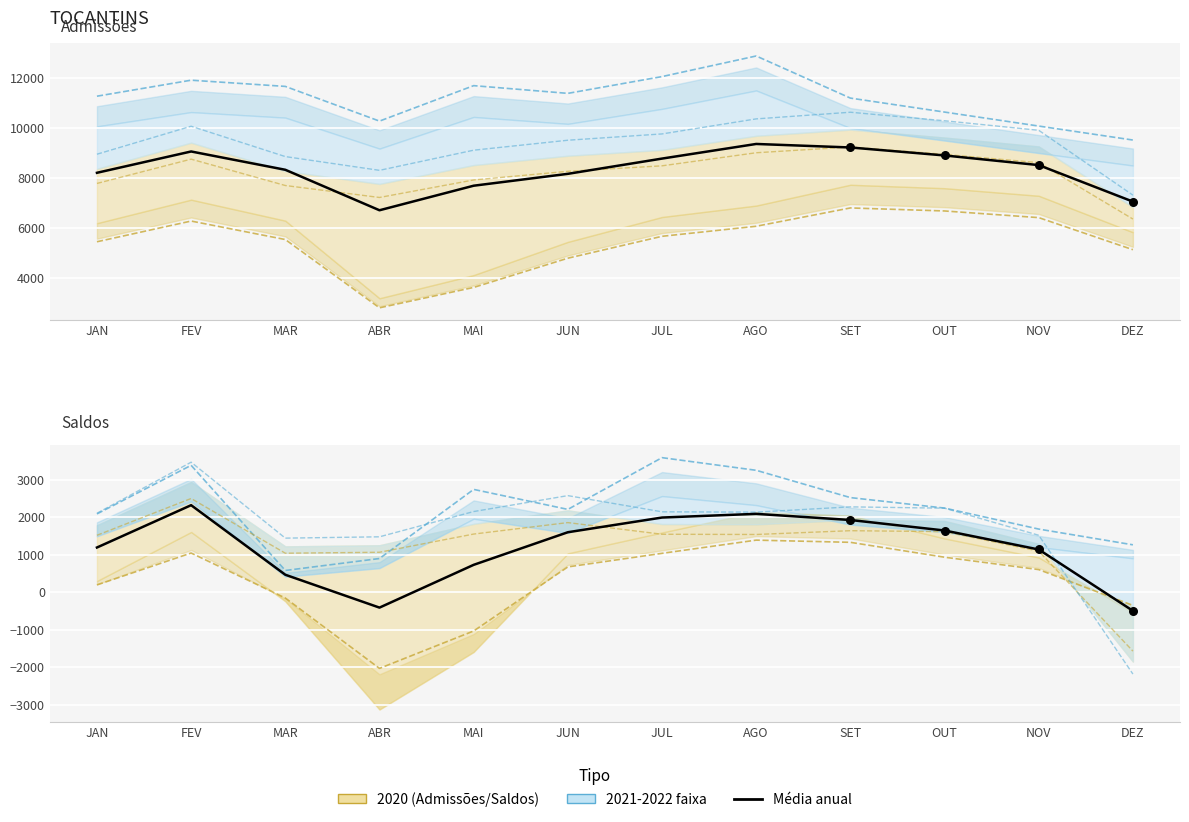

Which series has the widest spread of Y values?

Média Saldos